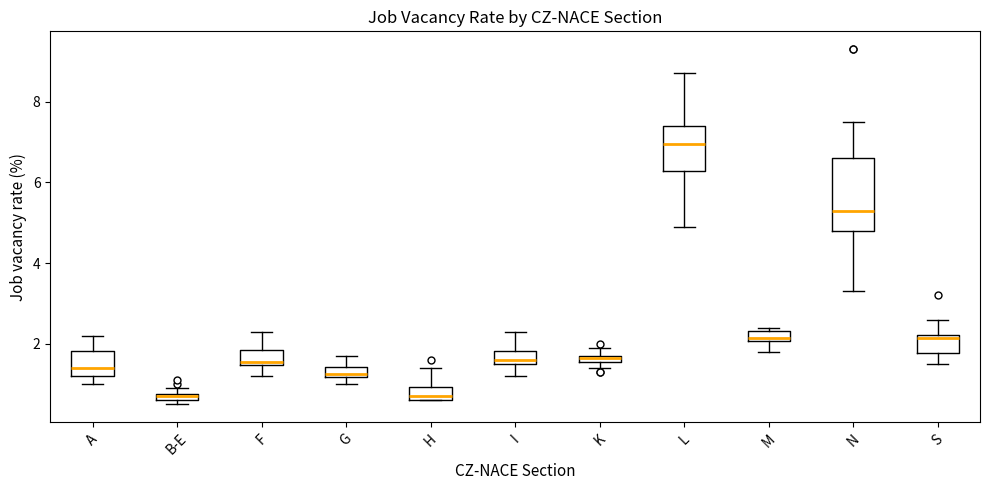

Where is the upper edge of the box for K on the y-axis? The values are not printed on the chart, so give them approximately, as read against the axis.

1.8